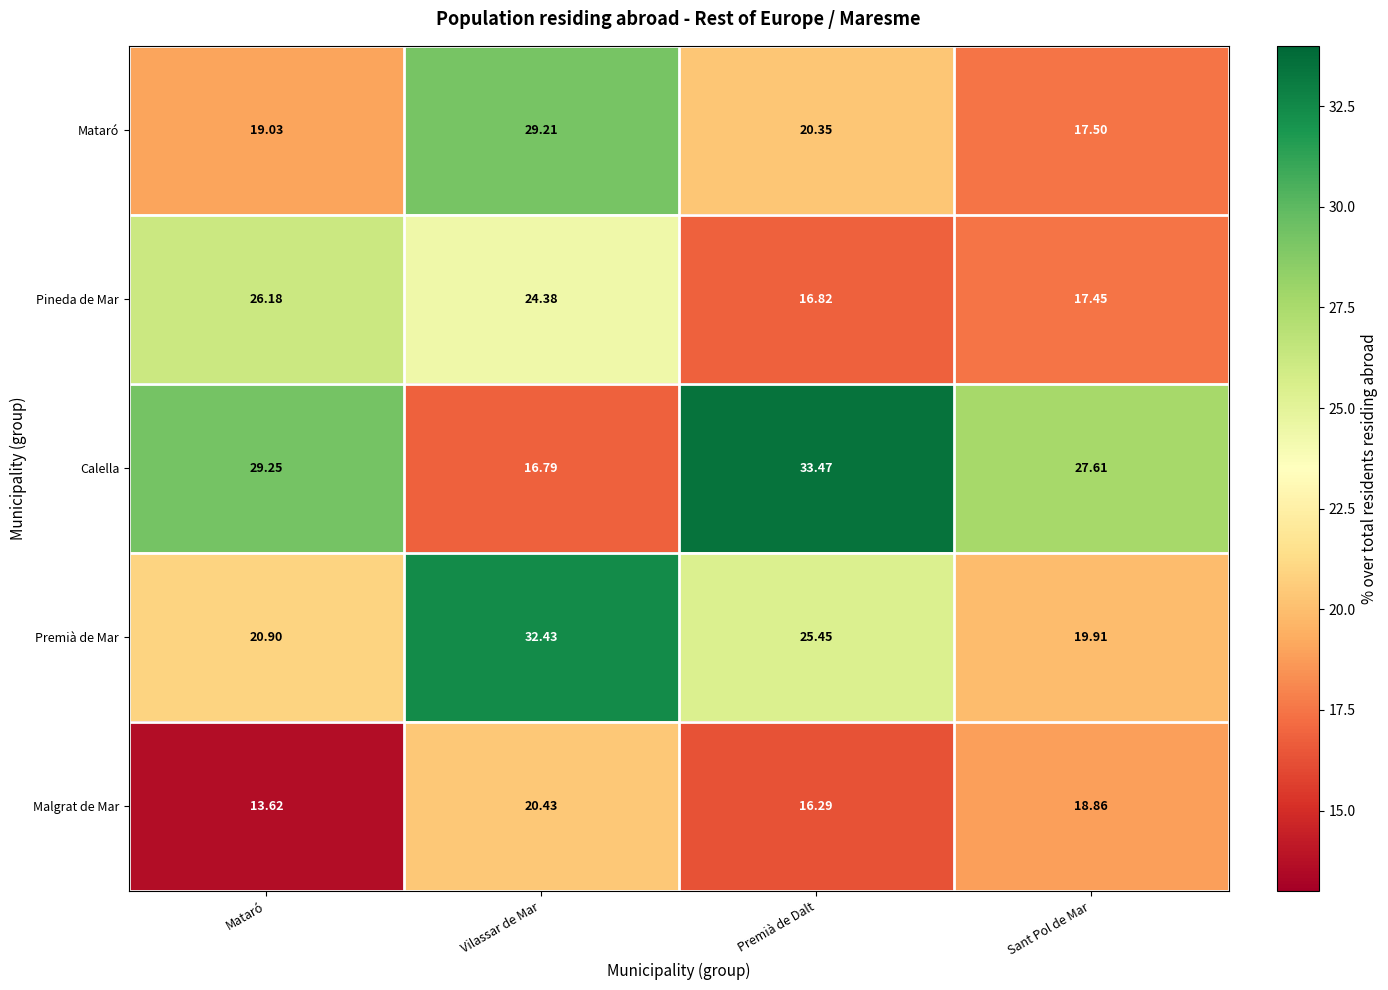

Which series has the largest total across all categories?

Calella